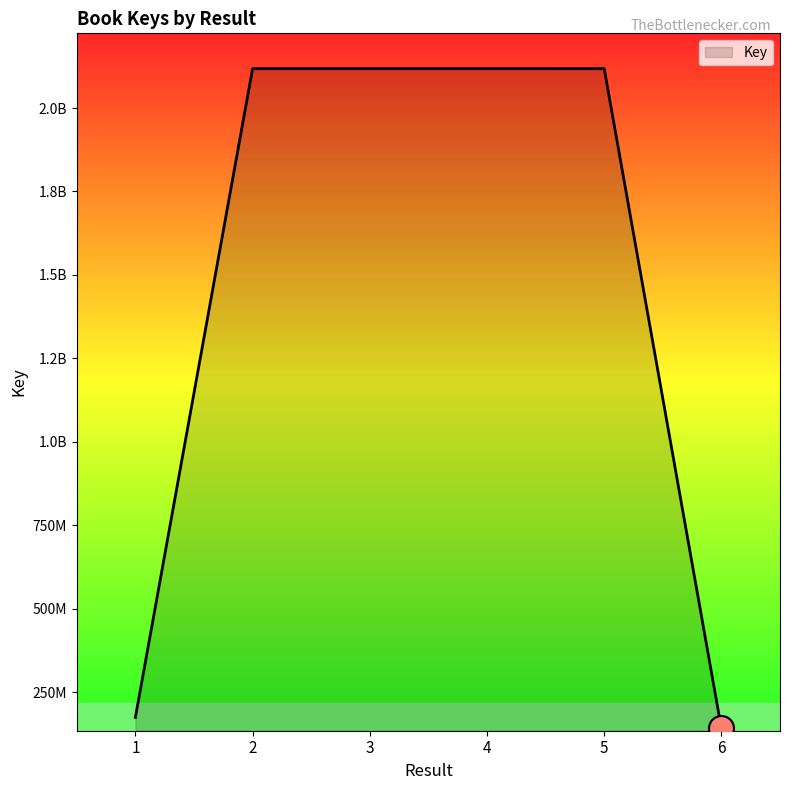

Does the chart have visible grid lines?

No